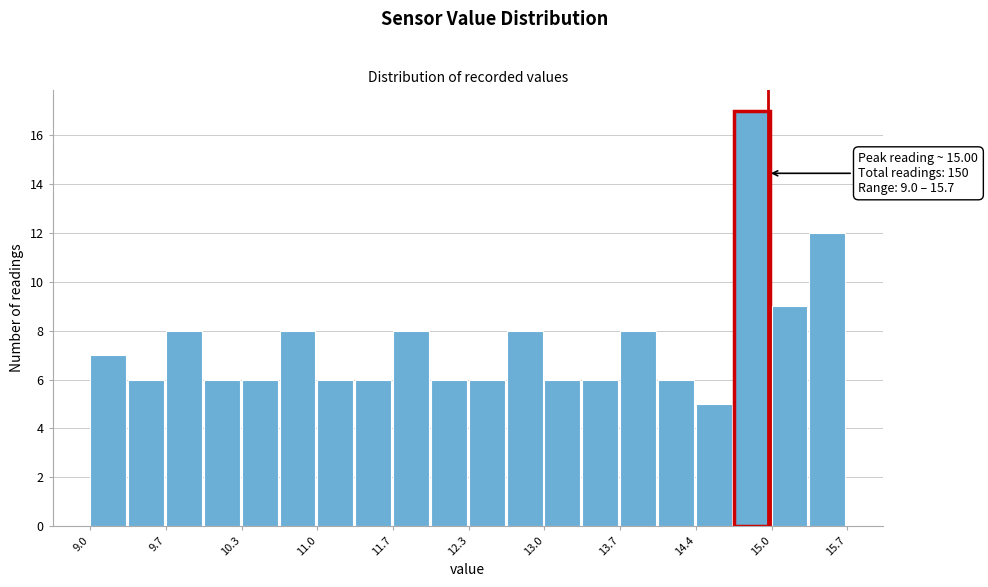

Around what value on the x-axis is the tallest bar? Give the approximate position of its centre, as read against the axis.

14.9